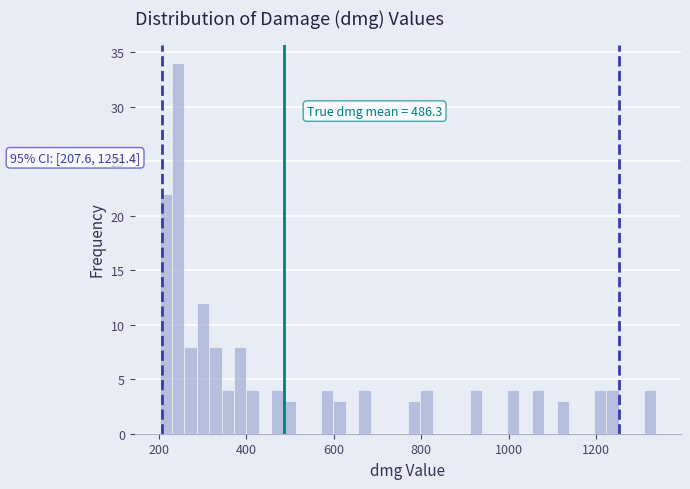

Read against the x-axis, roughly where is the centre of the tallest bar?

240